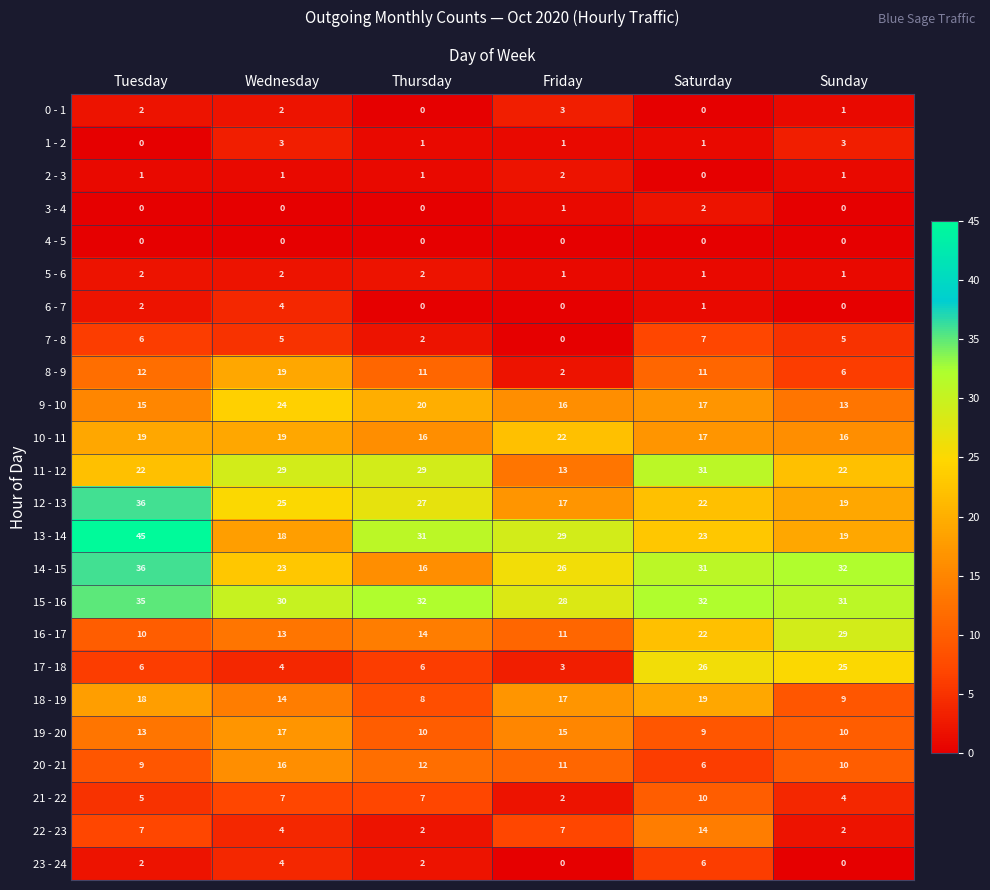

True or false: 7 - 8 has a value of 6 at Tuesday.

True